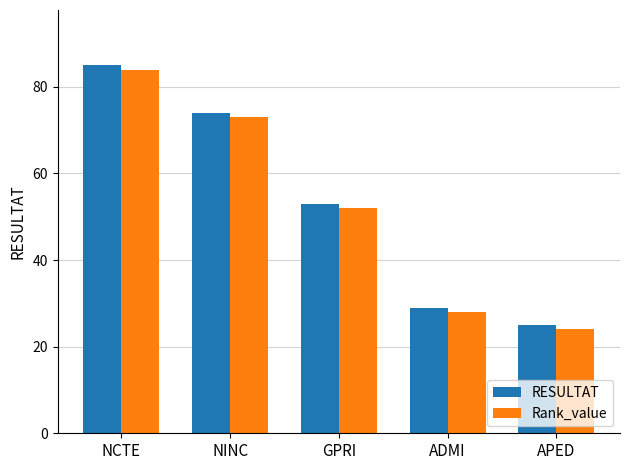

Reading left to right, extract all data points from this chart.

RESULTAT: 85	74	53	29	25
Rank_value: 84	73	52	28	24